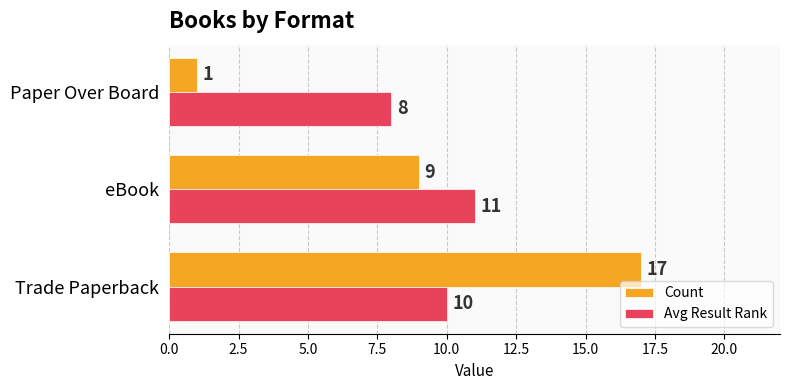

Which series has the largest total across all categories?

Avg Result Rank